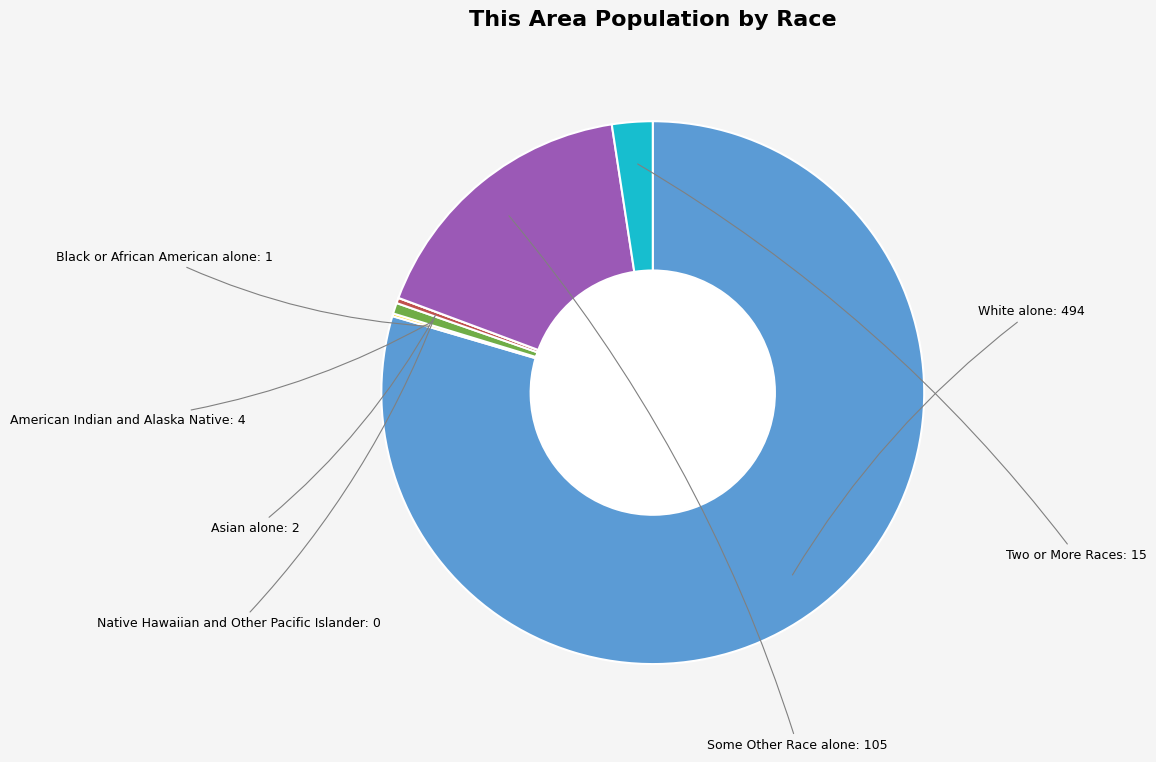

Is White alone the majority of the pie?

Yes